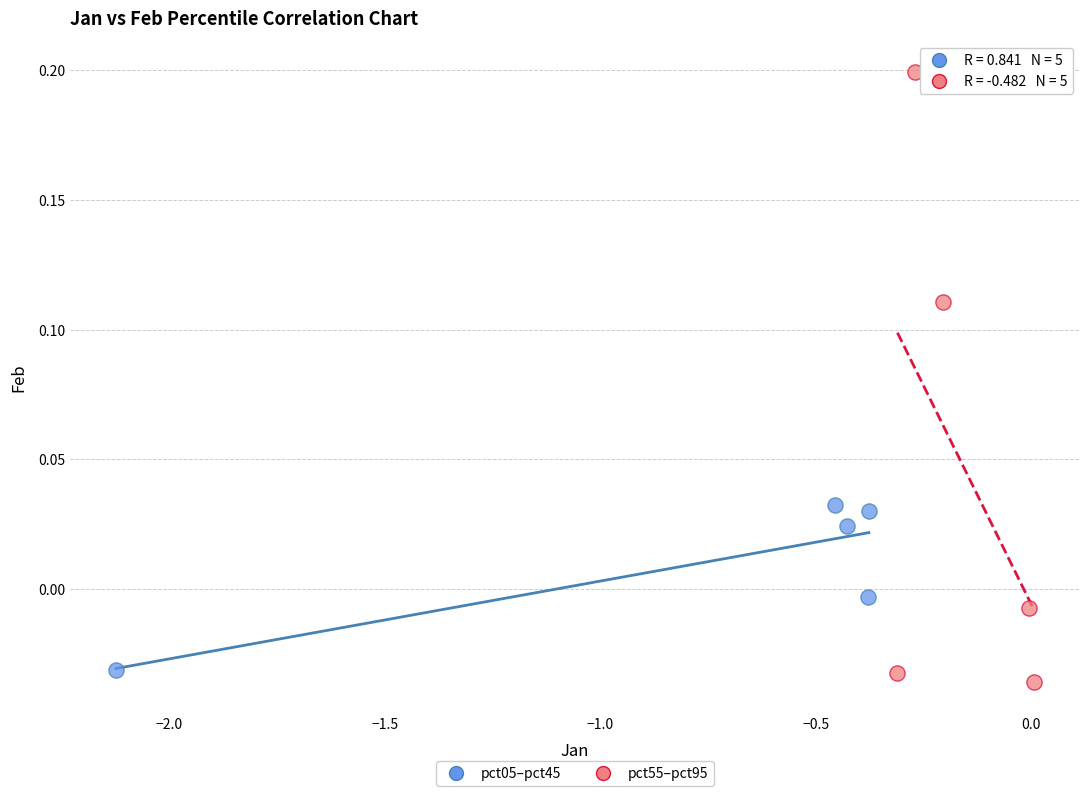

Which series has the largest Y range (max minus min)?

pct55–pct95